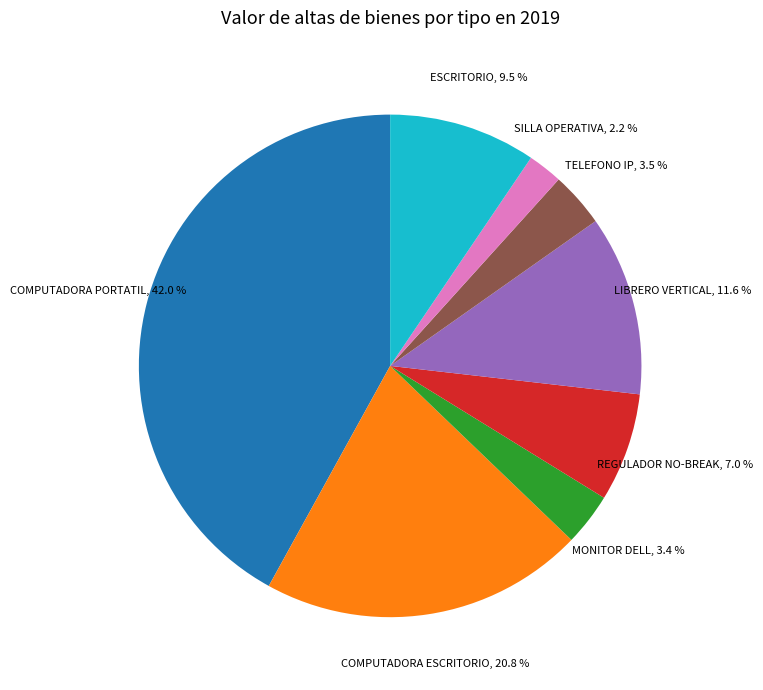

How many segments does this pie chart have?

8